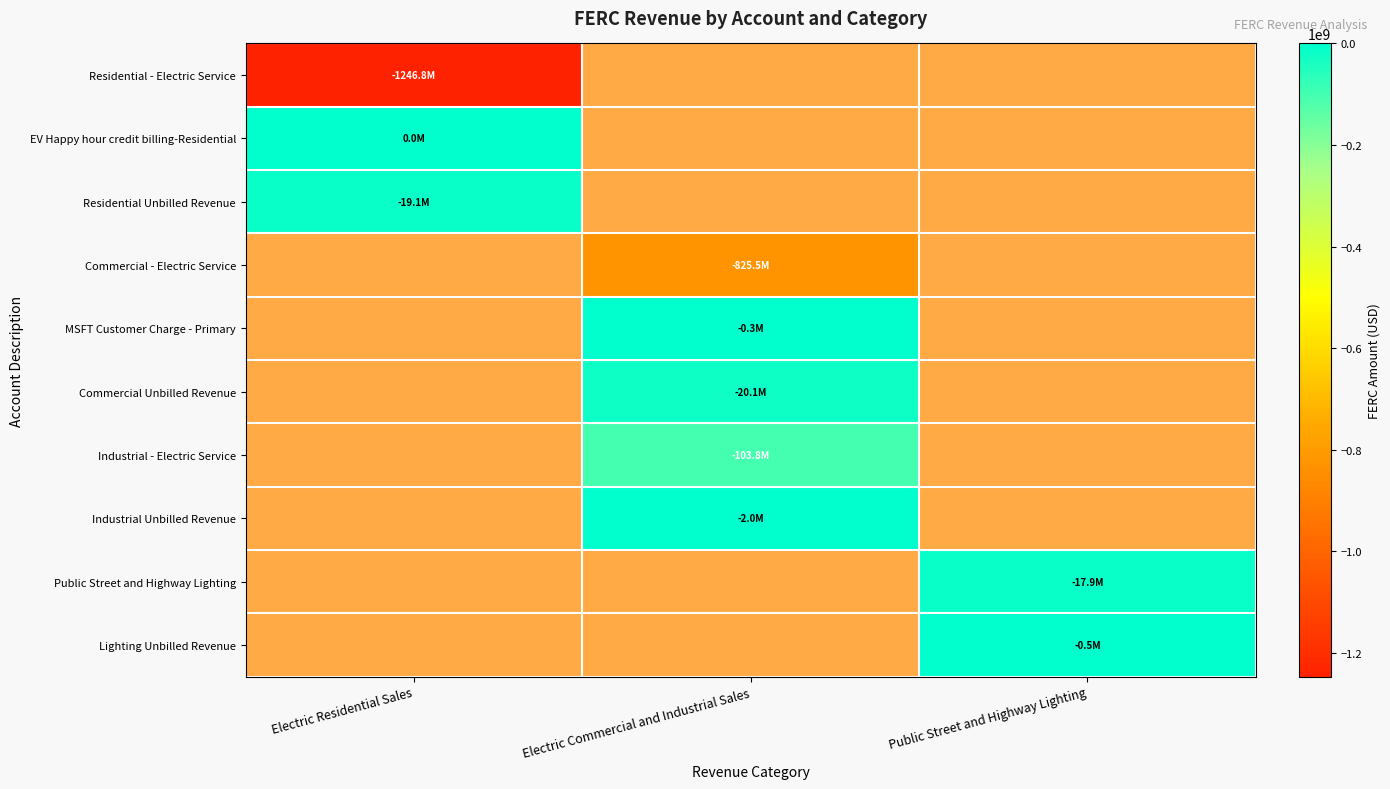

At Electric Residential Sales, list the series in order from smallest to largest.

Residential - Electric Service, Residential Unbilled Revenue, EV Happy hour credit billing-Residential, Commercial - Electric Service, MSFT Customer Charge - Primary, Commercial Unbilled Revenue, Industrial - Electric Service, Industrial Unbilled Revenue, Public Street and Highway Lighting, Lighting Unbilled Revenue